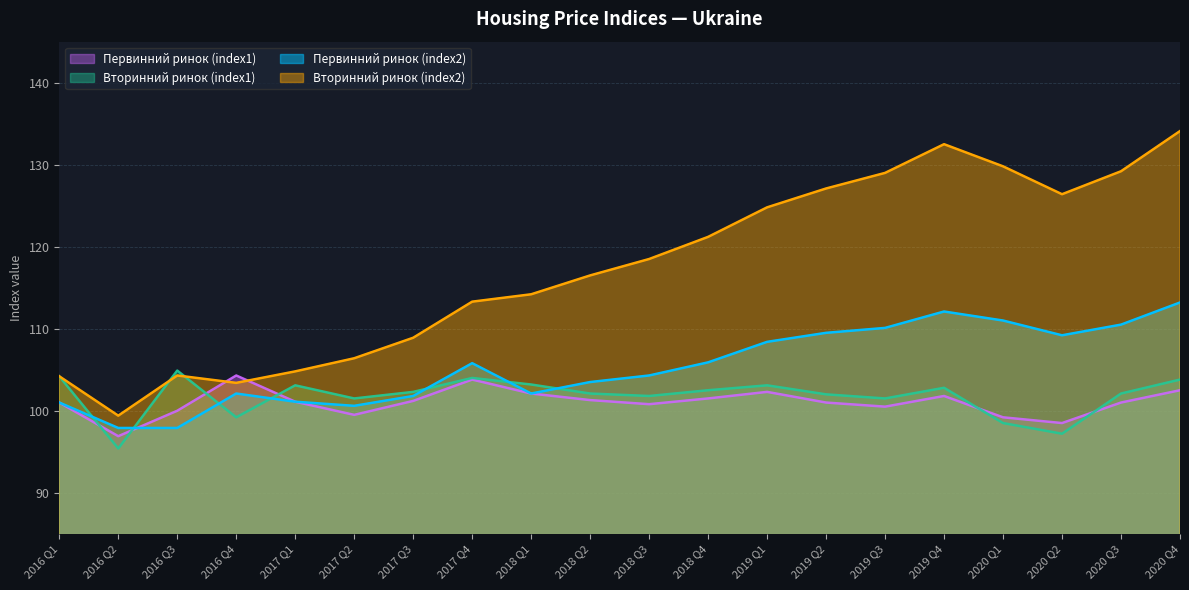

What position from the right is 2017 Q2?

15